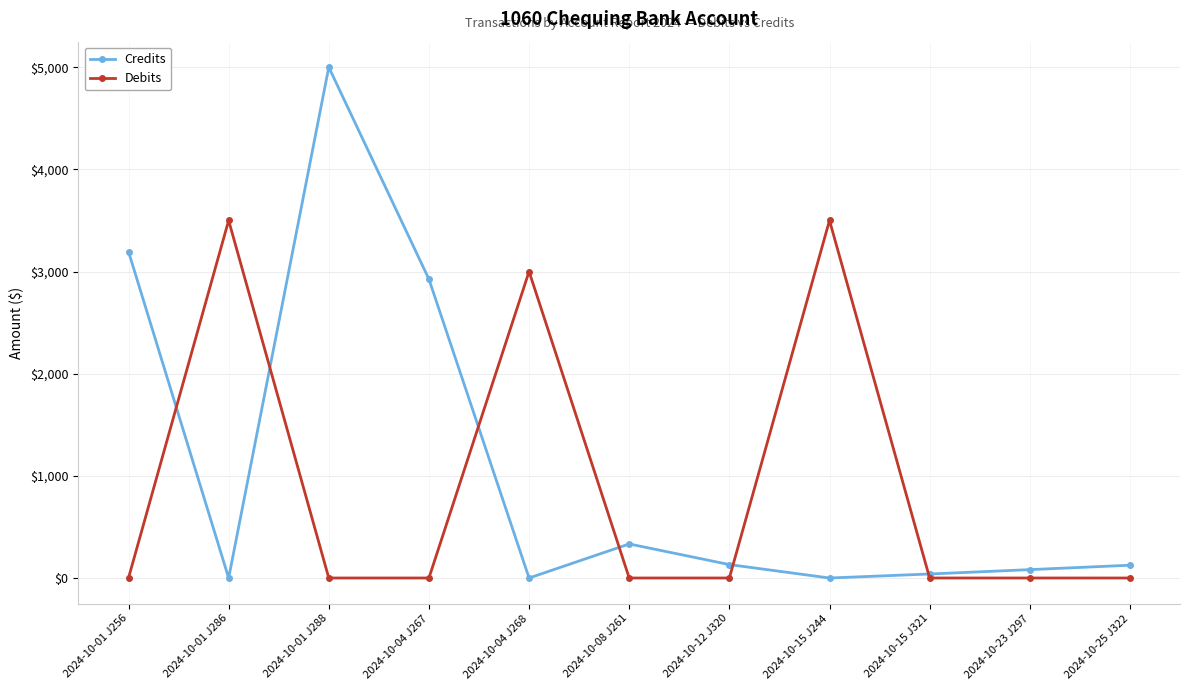

Where is Credits nearest to the value 2500?

2024-10-04 J267